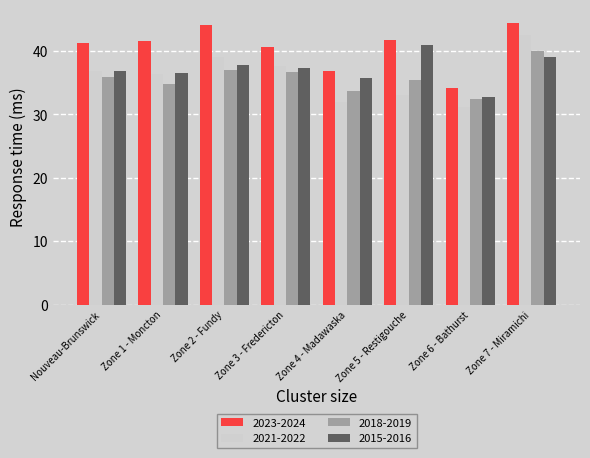

The value of 2015-2016 at Zone 1 - Moncton is 36.6. True or false?

True